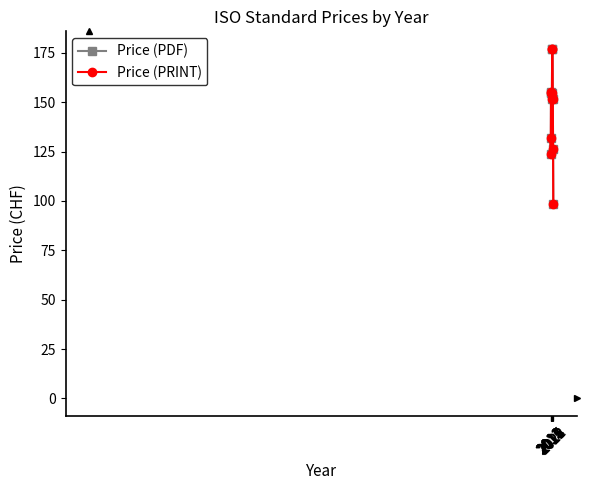

Does the chart have visible grid lines?

No